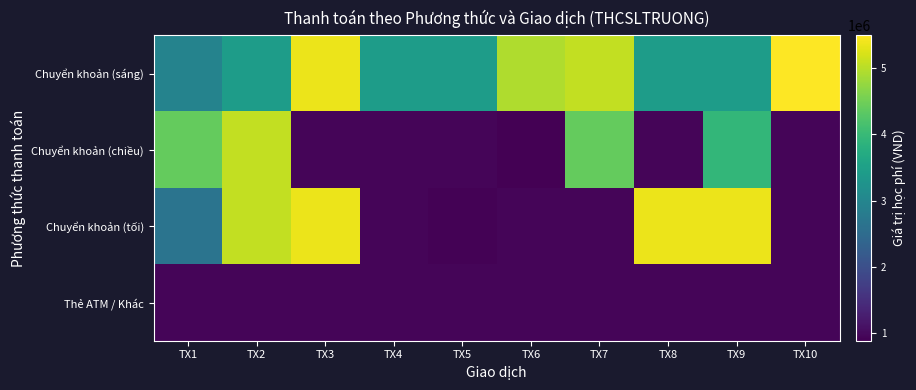

Which series has the largest range (max minus min)?

Chuyển khoản (tối)